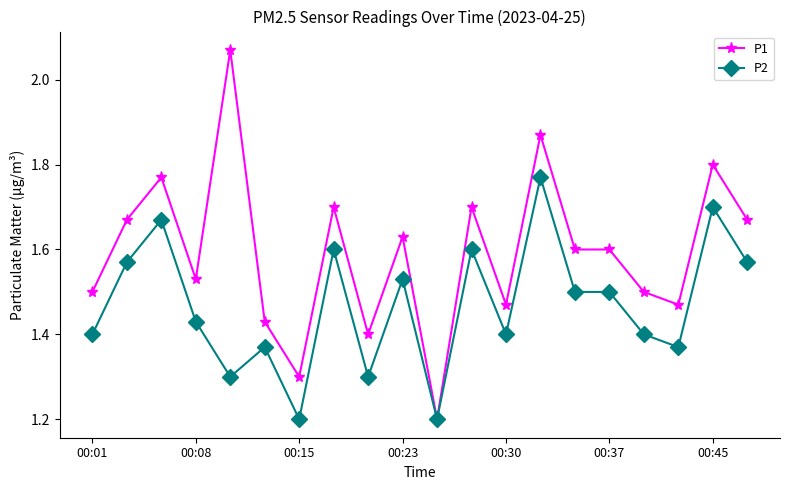

Which series has the widest spread of values?

P1